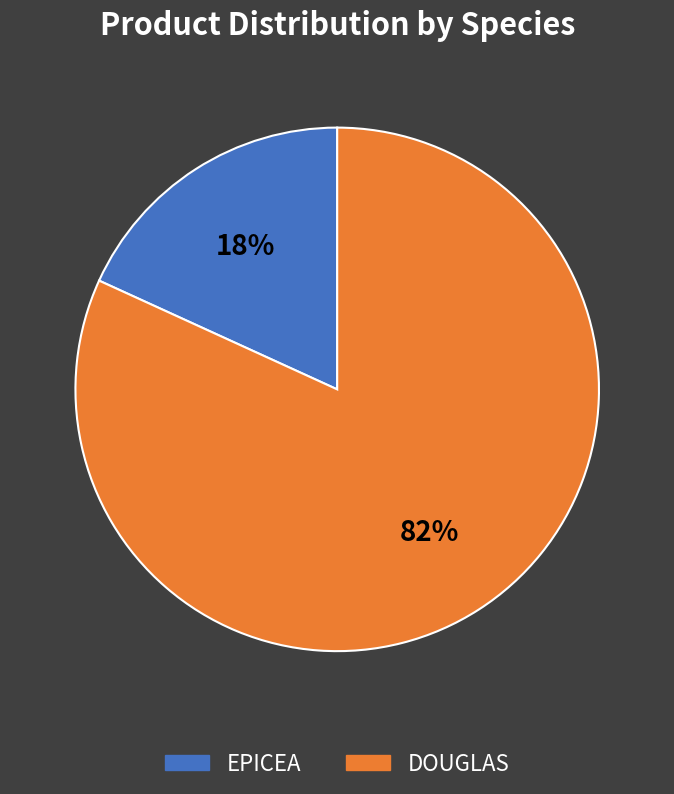

How many segments does this pie chart have?

2